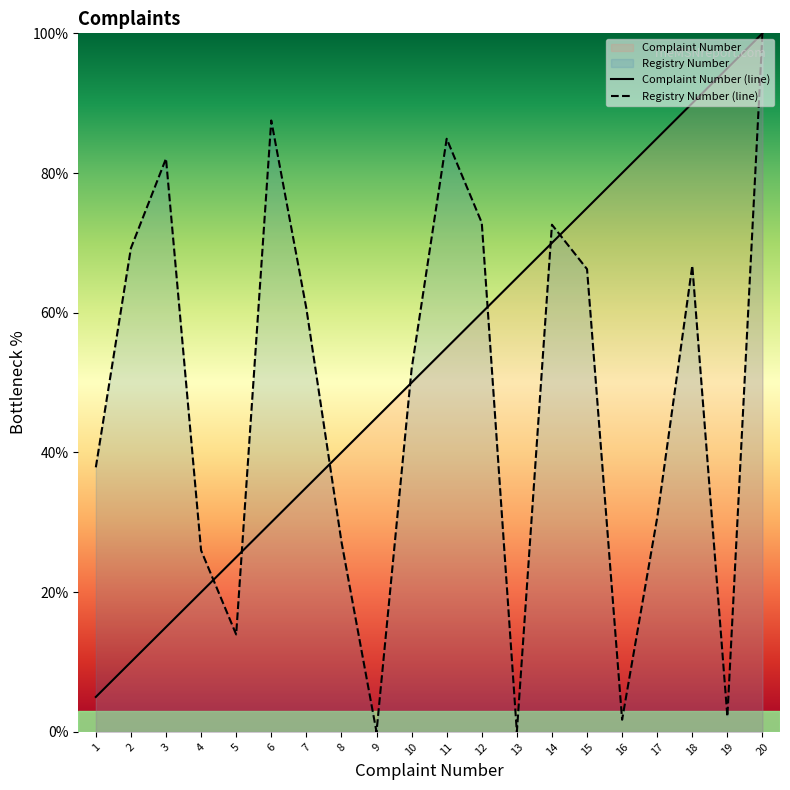

List the labels in order of Registry Number value, smallest first.

9, 13, 16, 19, 5, 4, 8, 17, 1, 10, 7, 15, 18, 2, 14, 12, 3, 11, 6, 20